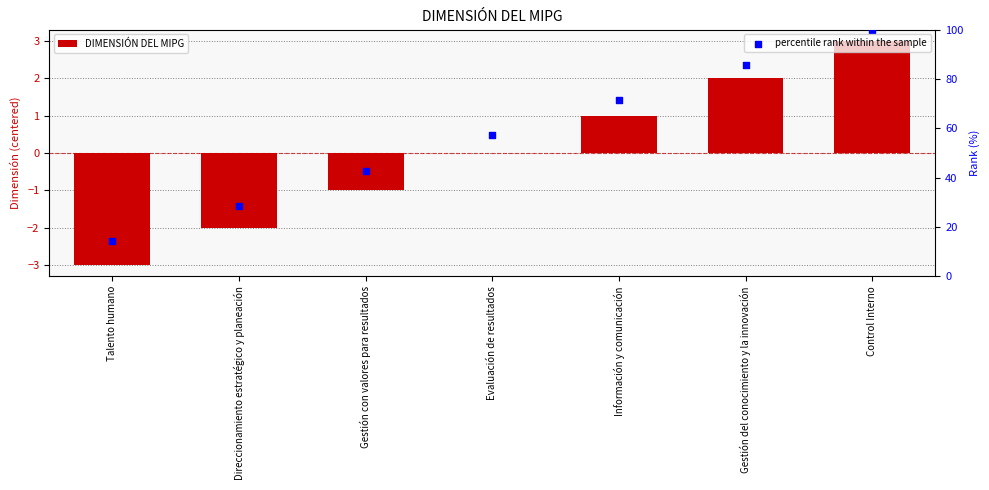

What are all the series names shown in the legend?

DIMENSIÓN DEL MIPG, percentile rank within the sample